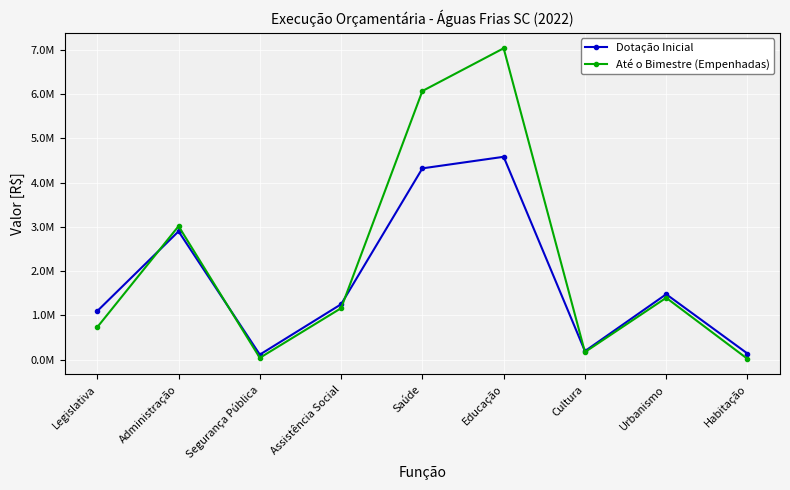

Is this an area chart (filled region under the line)?

No